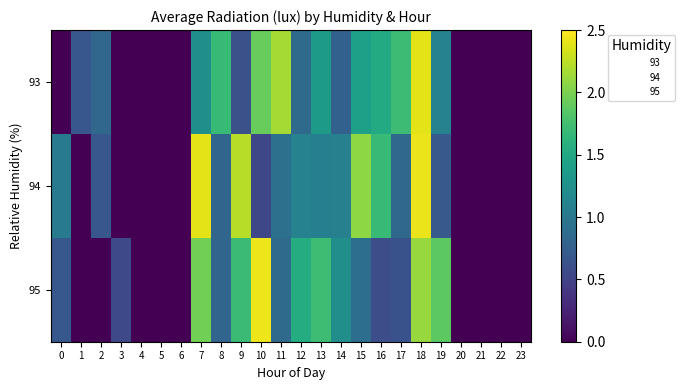

Which series changed the most between 3 and 22?

95